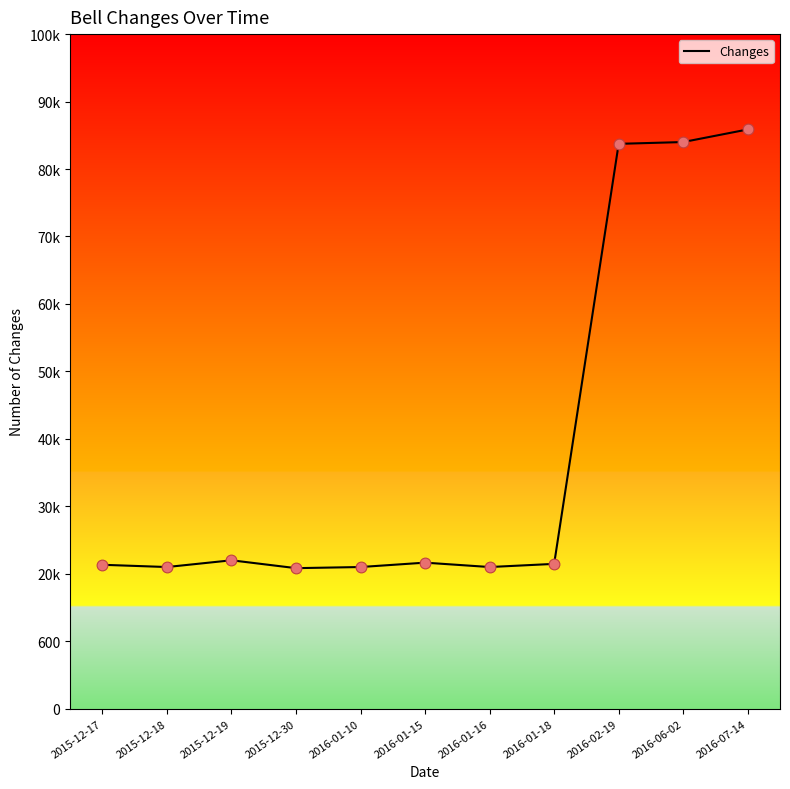

Is this an area chart (filled region under the line)?

No